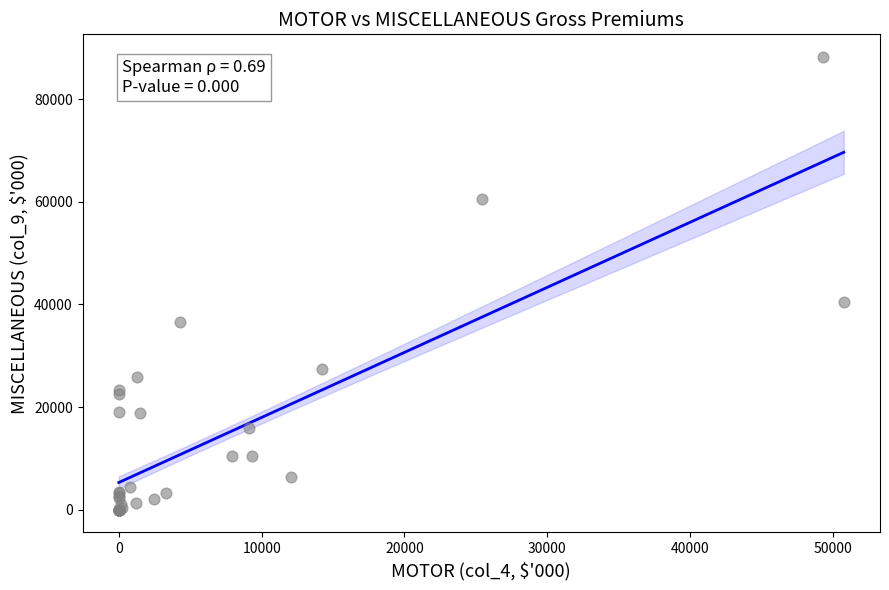

What Y value in the scatter plot is closest to 44136?

40571.9